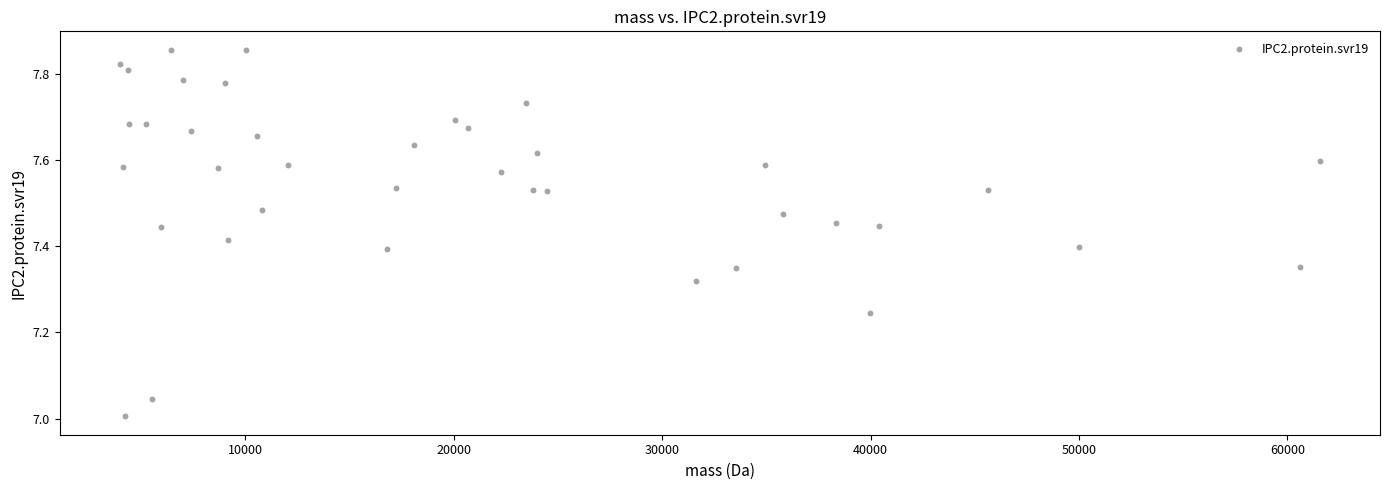

What is the range of Y values (max minus min)?

0.9